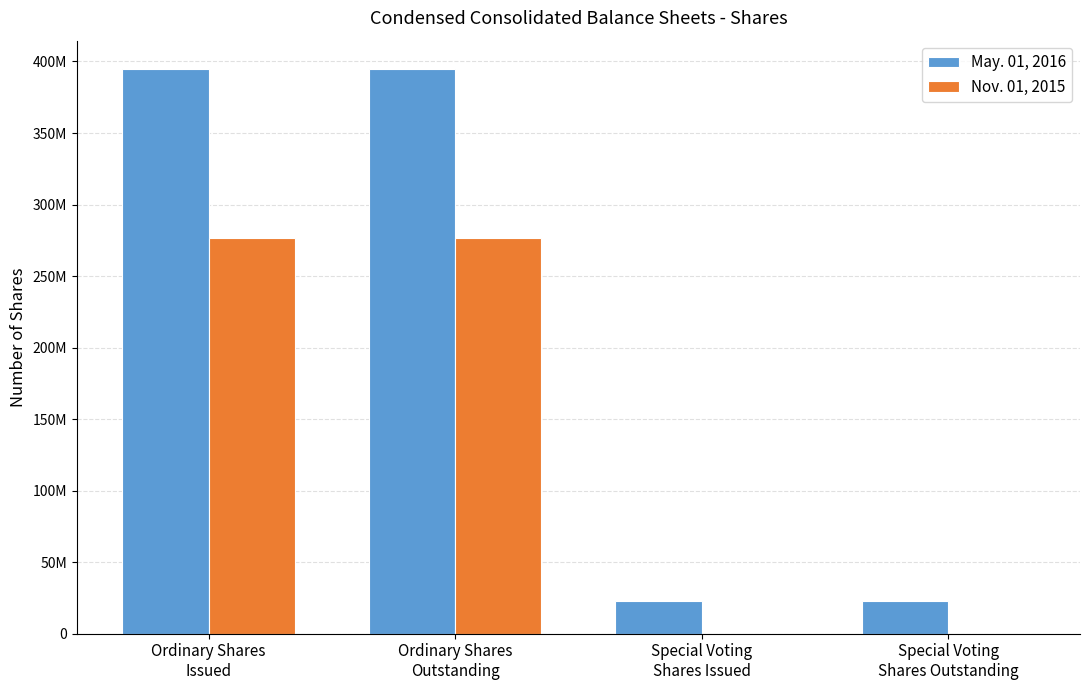

Is it true that Nov. 01, 2015 equals 74503765 at Ordinary Shares
Issued?

False